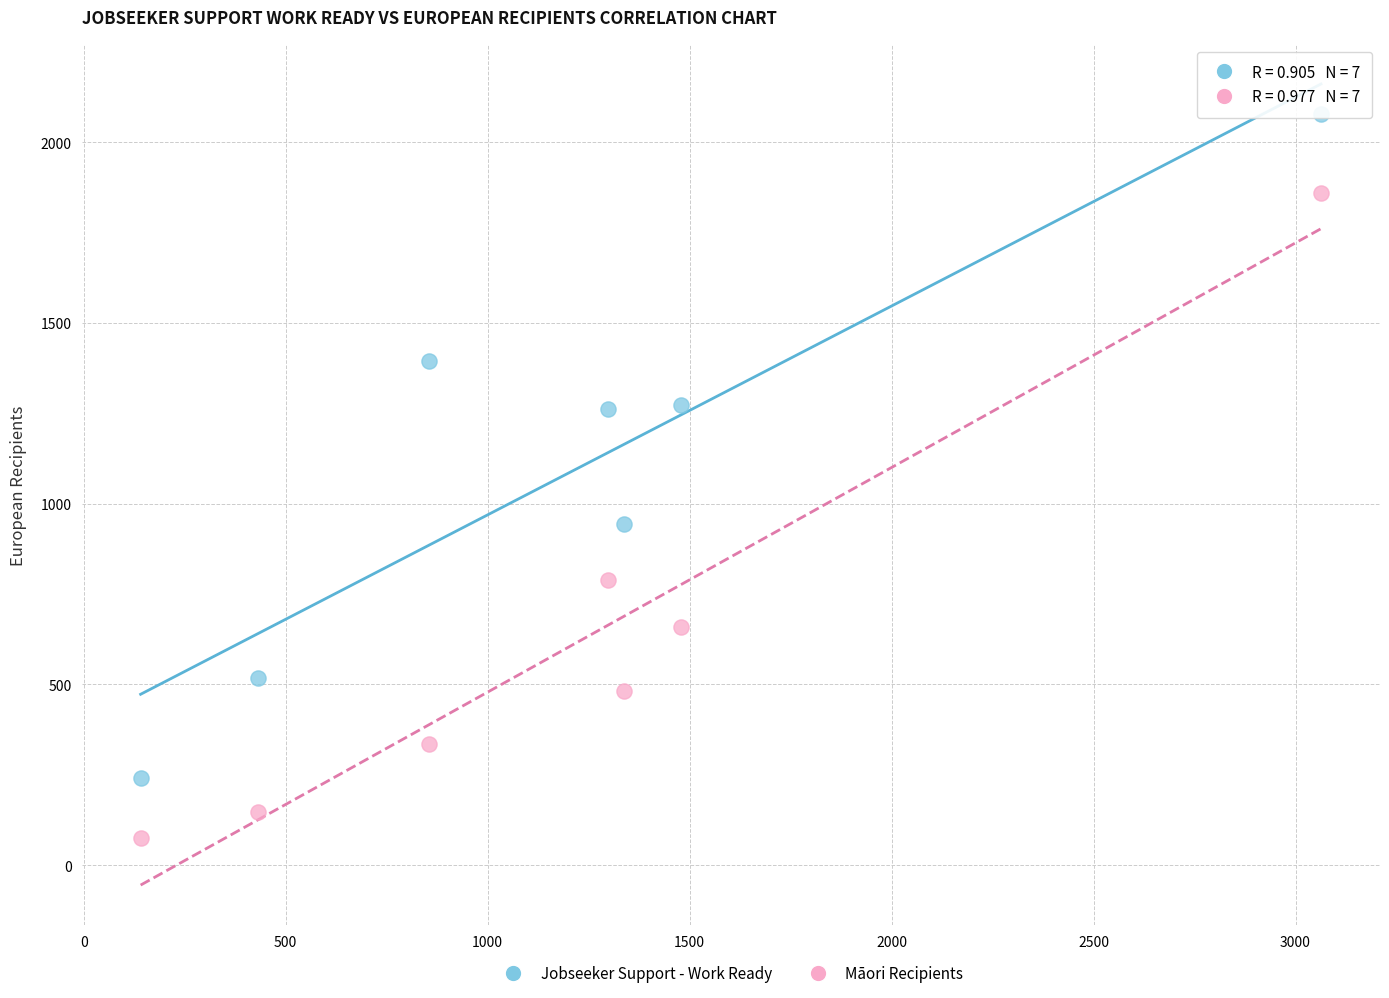

Across all data points, what is the range of X values (max minus min)?

2922